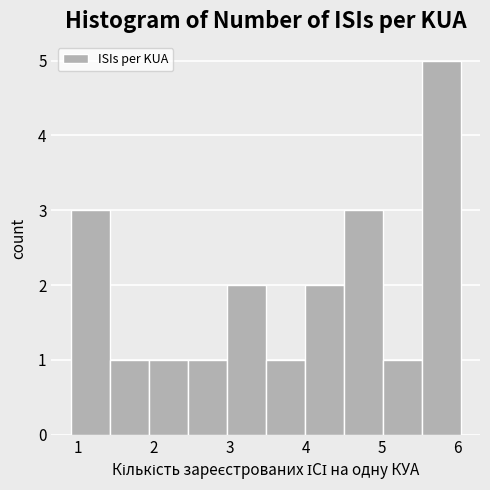

Which range on the x-axis has the tallest bar?

5.5 to 6.0